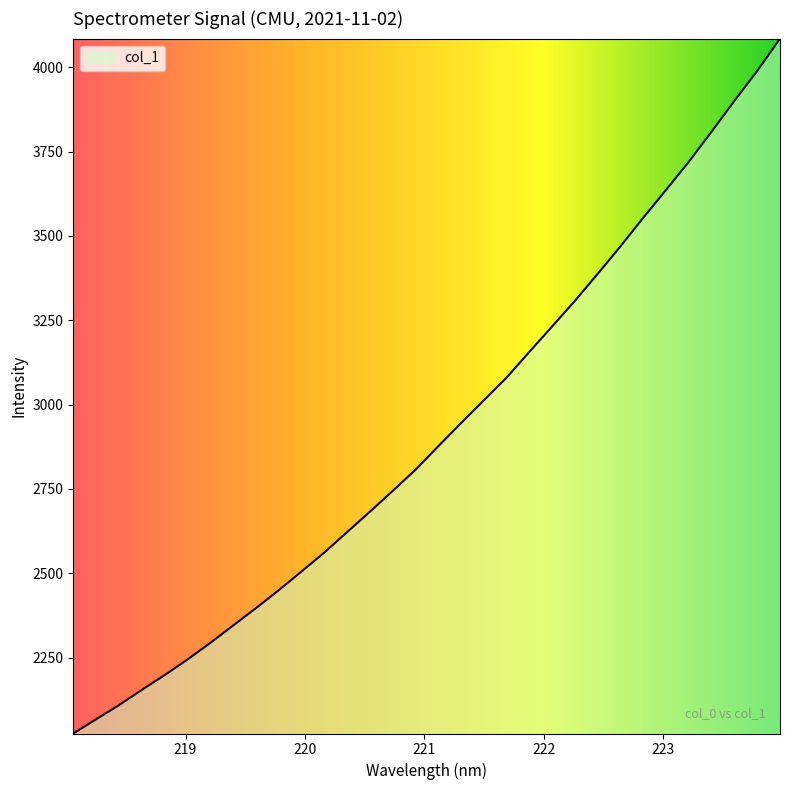

Does the chart have visible grid lines?

No